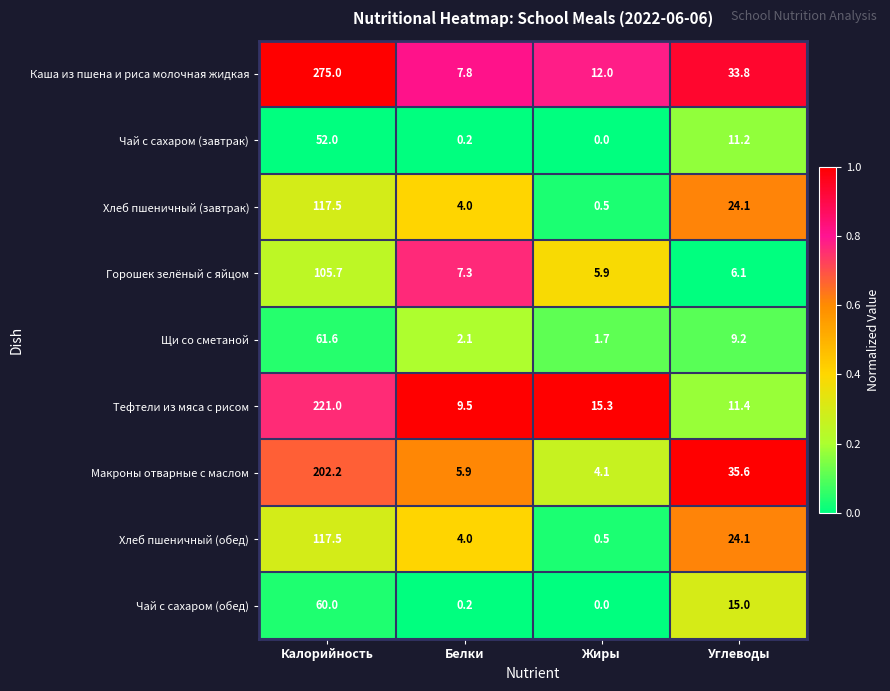

List the labels in order of Чай с сахаром (обед) value, smallest first.

Жиры, Белки, Углеводы, Калорийность